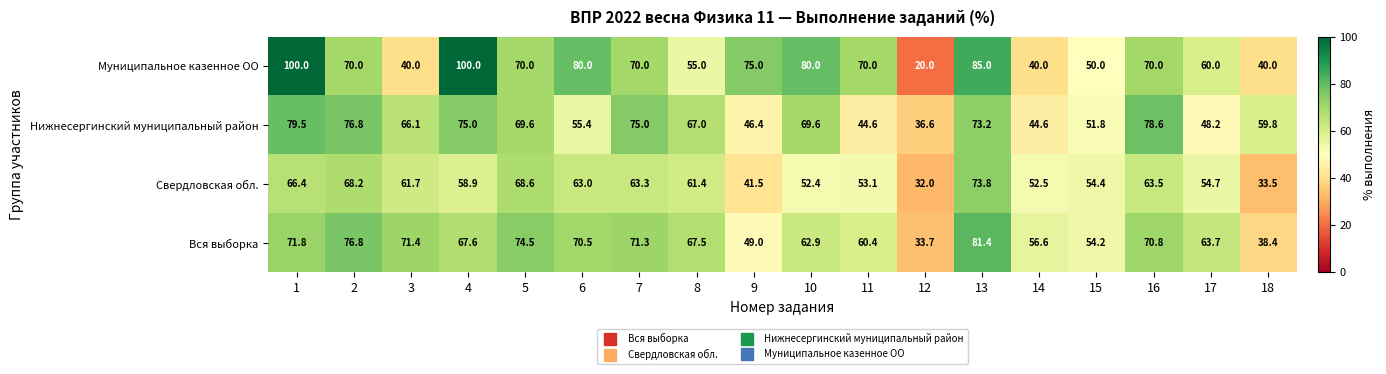

How many series are shown in this chart?

4